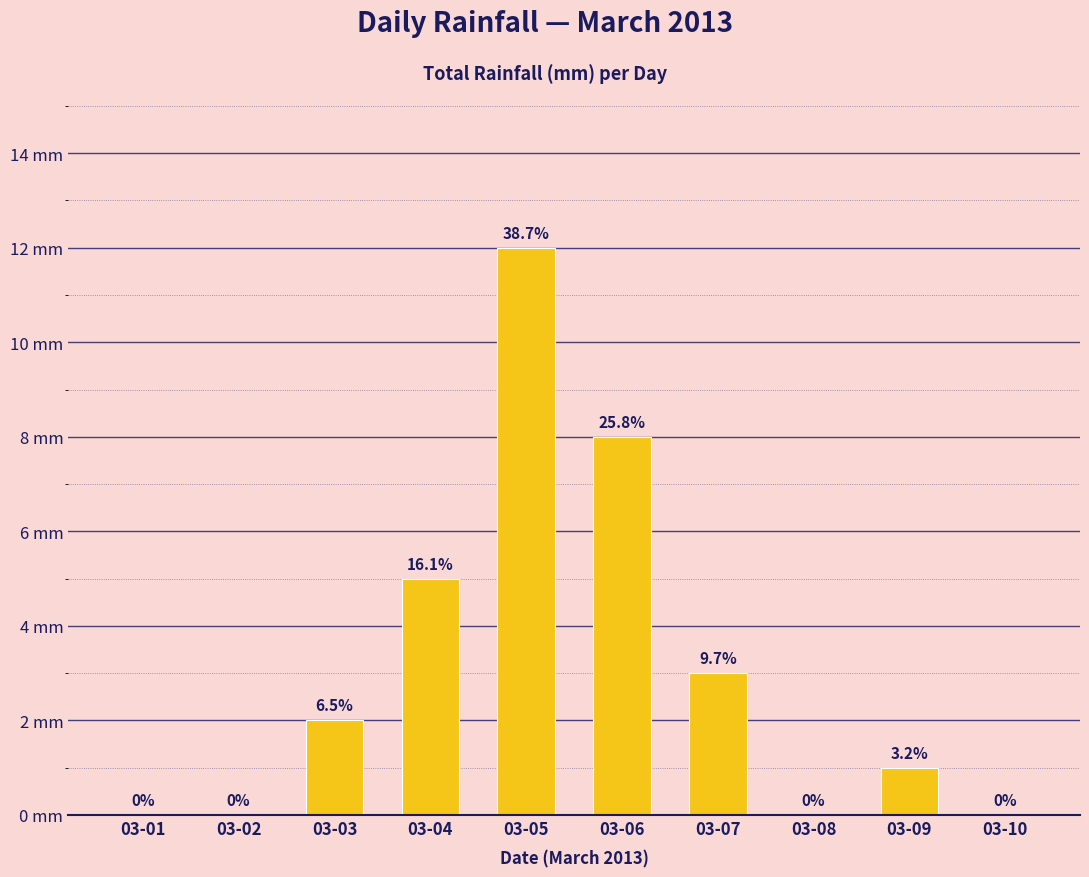

What is the value of the 5th bar from the left?

12